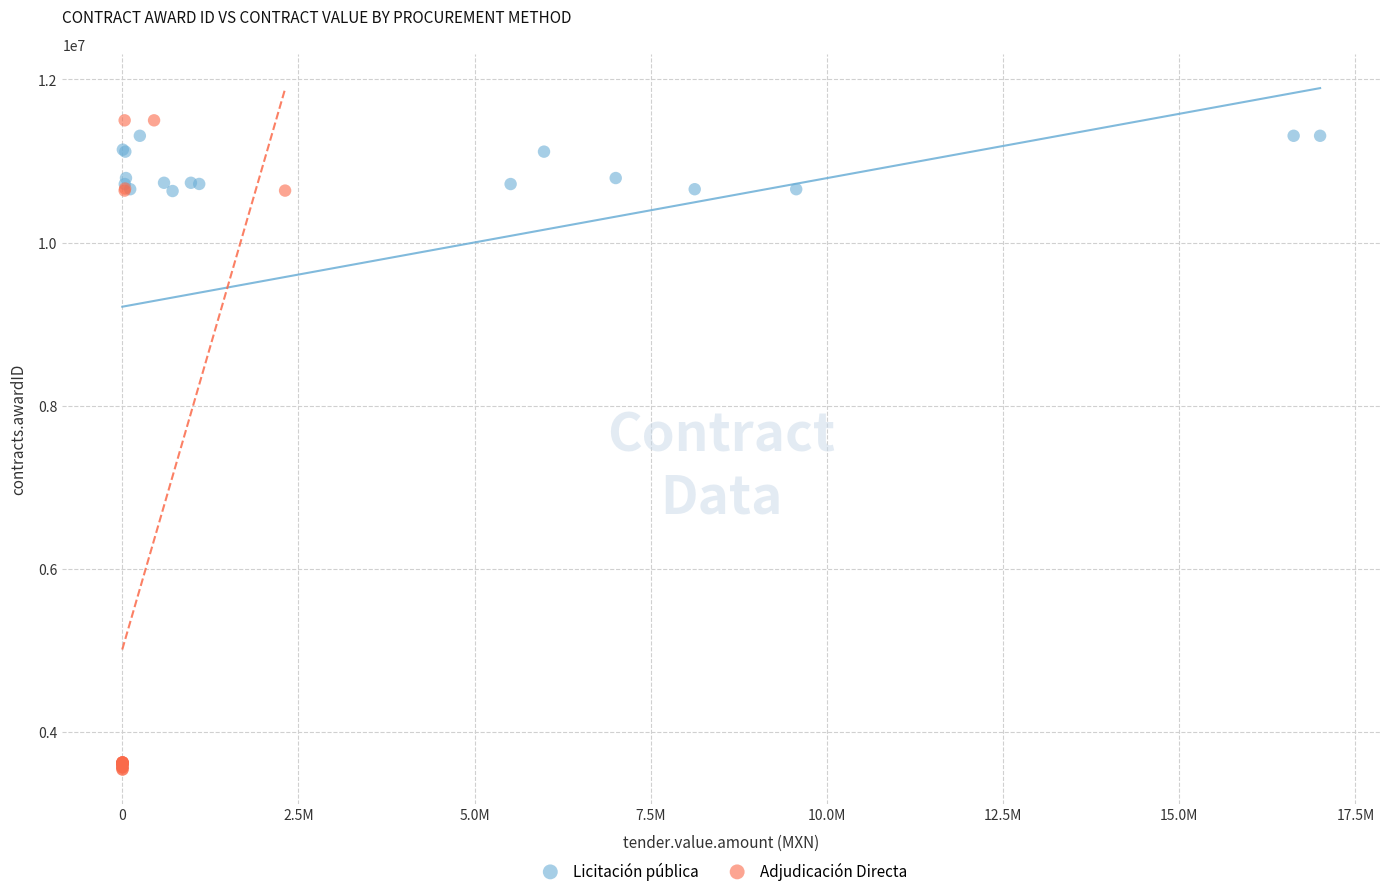

What are all the series names shown in the legend?

Licitación pública, Adjudicación Directa